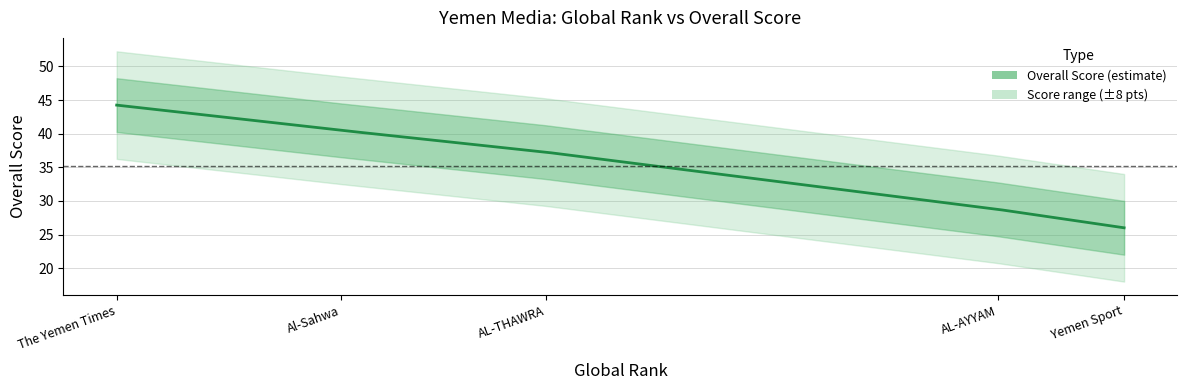

What is the difference between the values at 2250 and 4139?

18.2